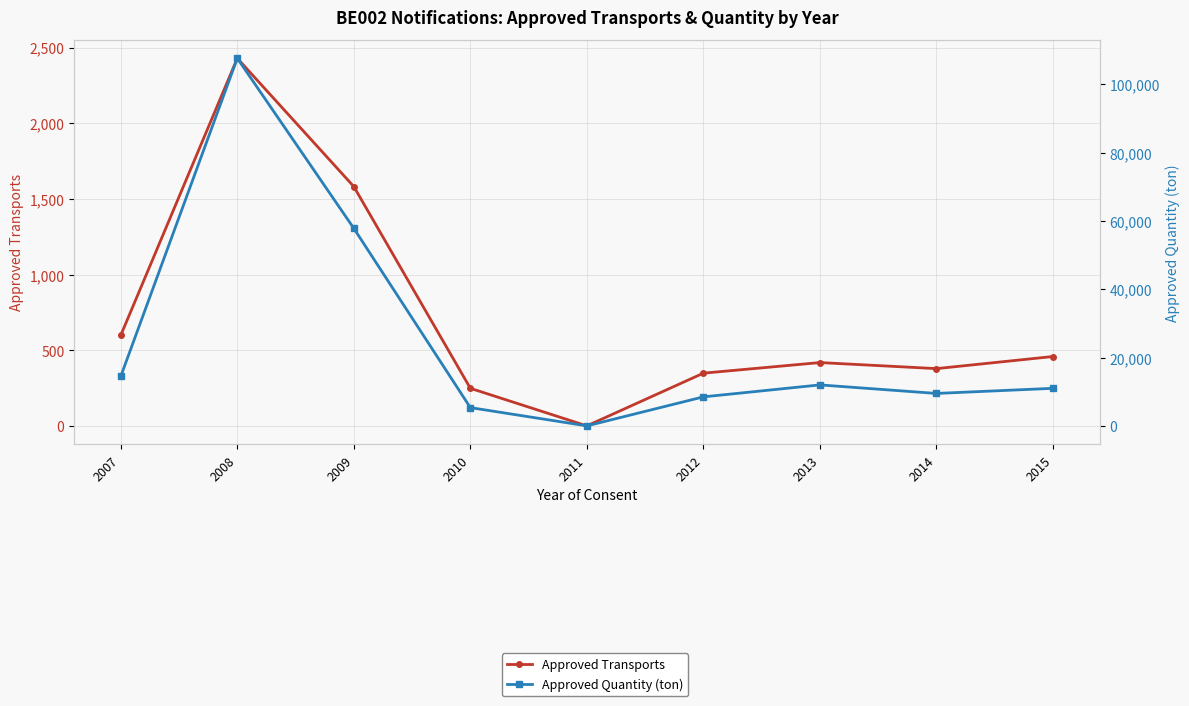

How many data points in Approved Quantity (ton) are above 11000?

4